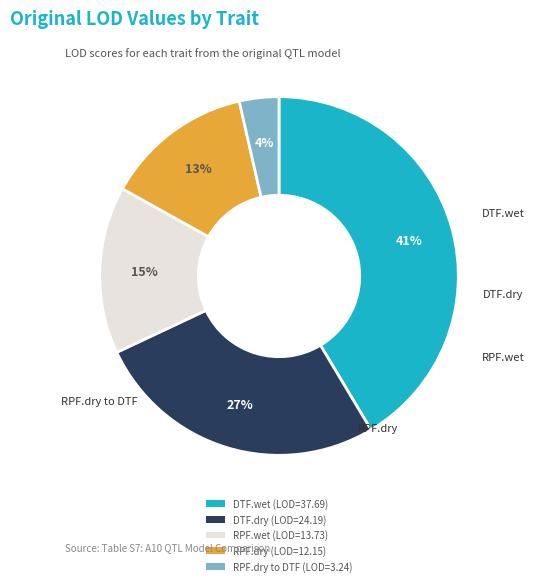

To the nearest percent, what is the average slice percentage?

20%